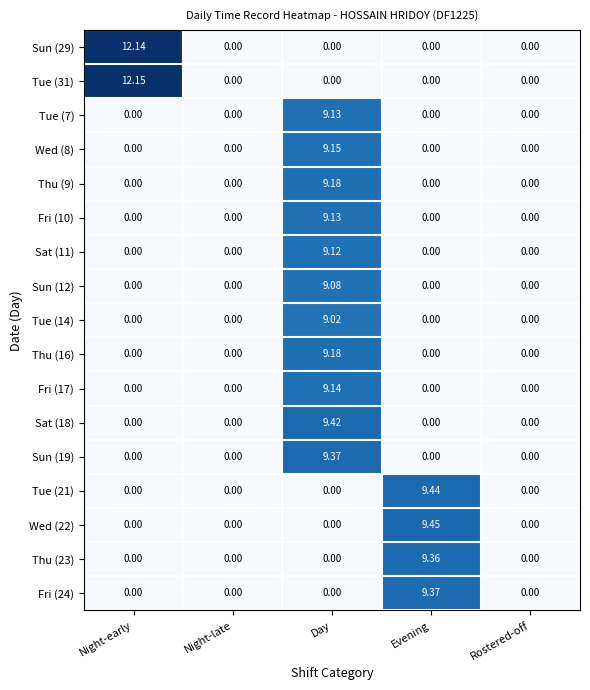

Is the value of Sun (12) at Night-late greater than the value of Wed (22) at Evening?

No